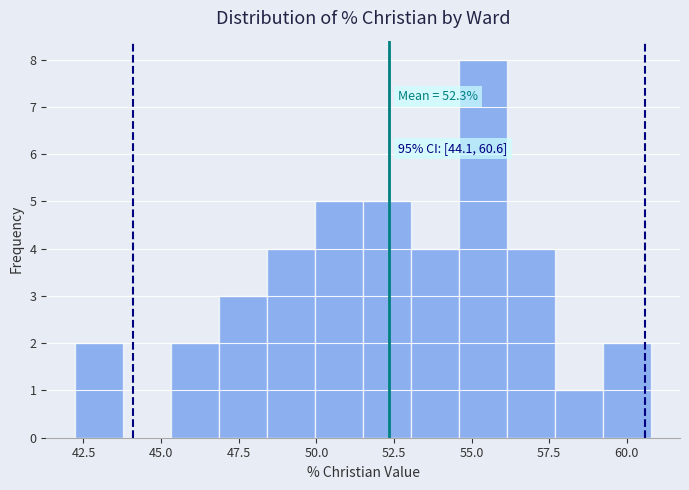

Around what value on the x-axis is the tallest bar? Give the approximate position of its centre, as read against the axis.

55.5